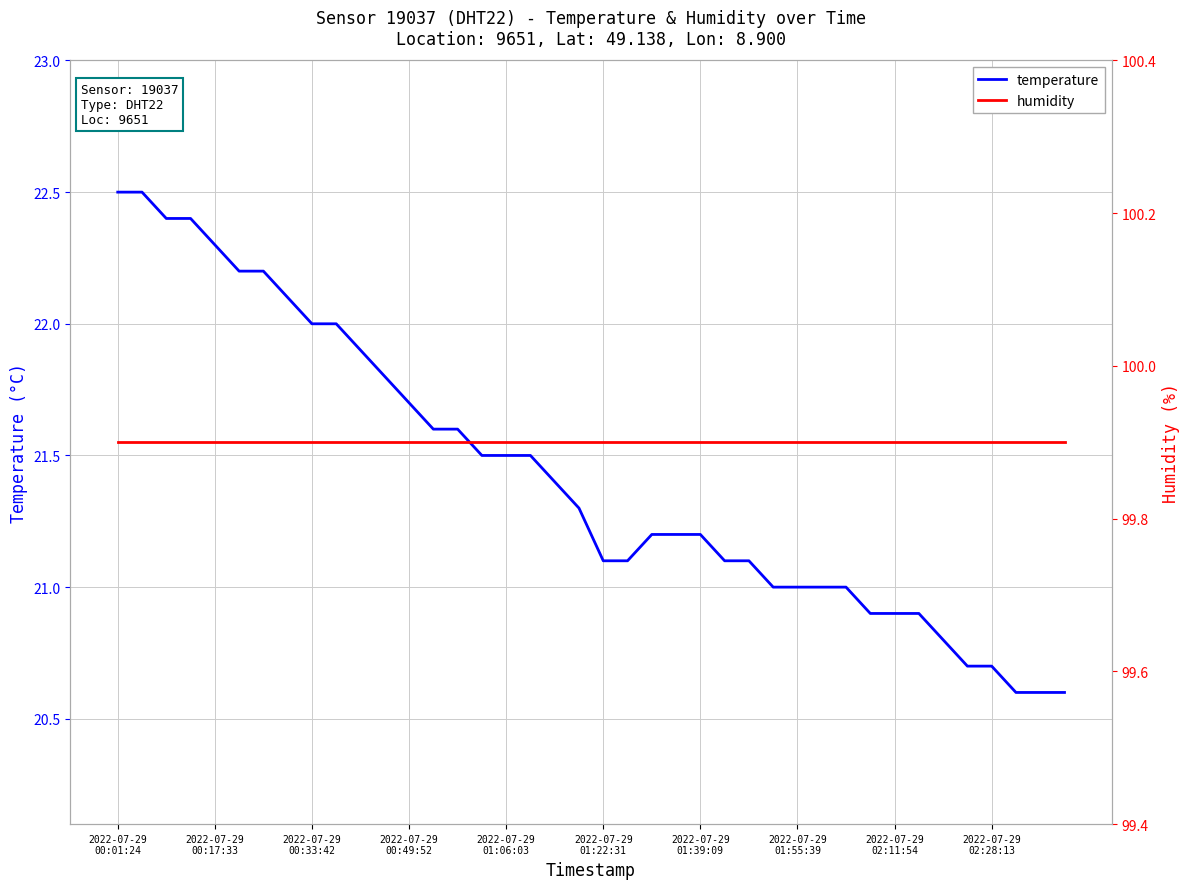

True or false: temperature and humidity cross at least once.

False